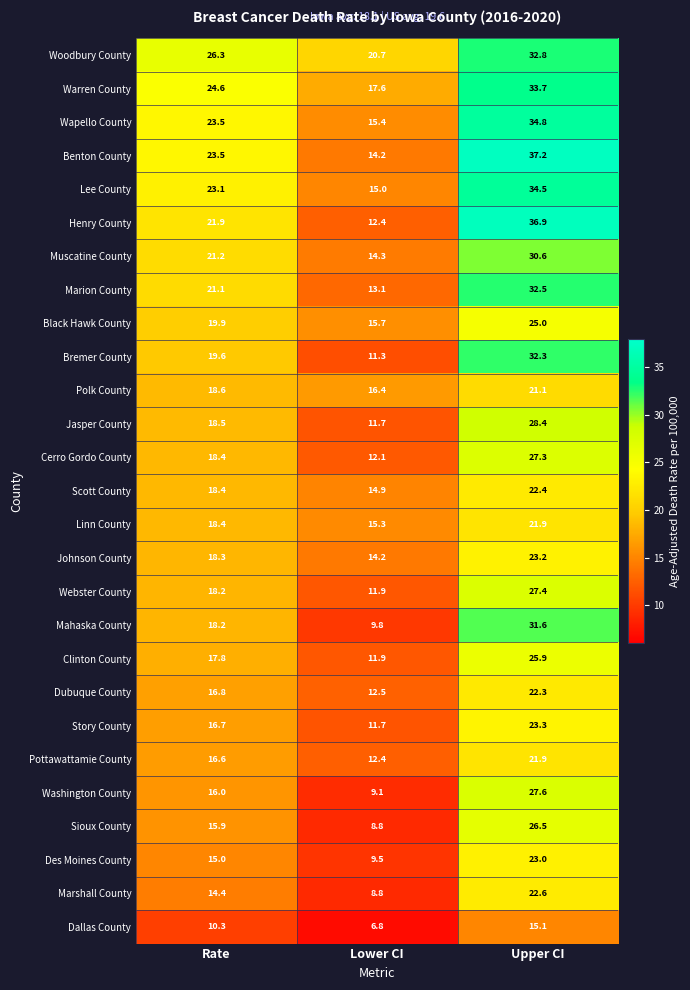

What is the total value across all series at Upper CI?

741.8